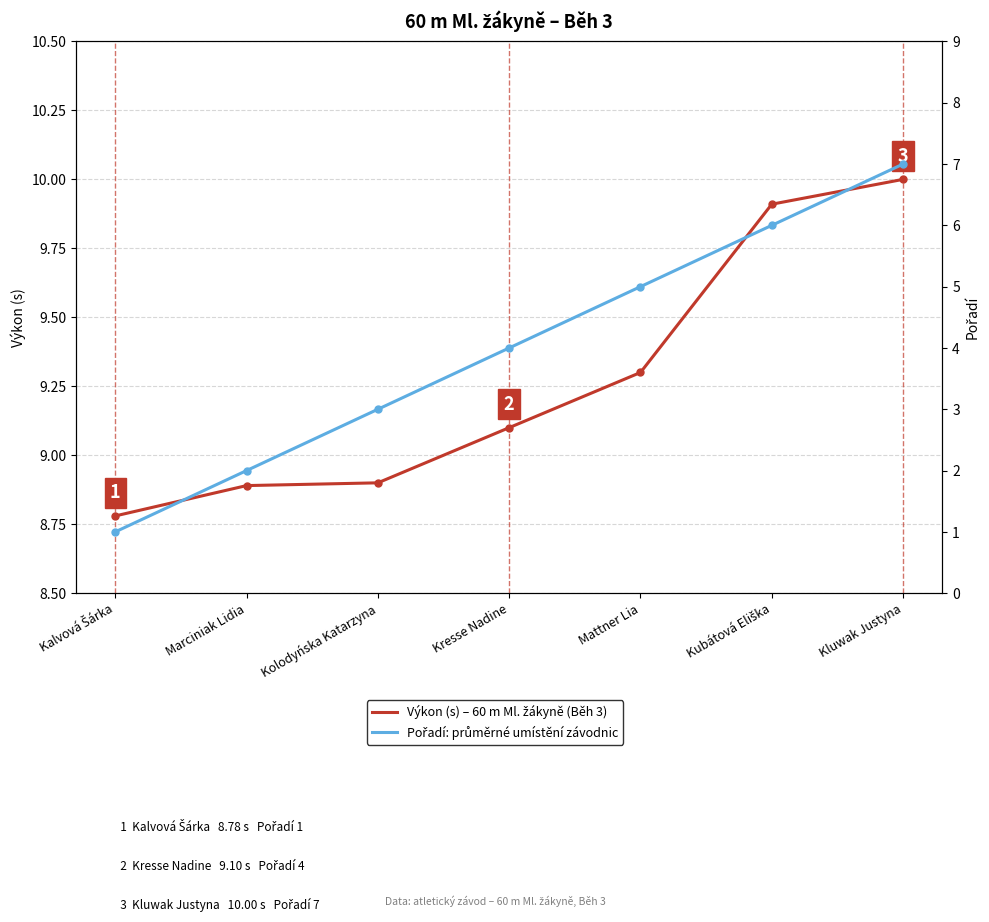

What position from the left is Kresse Nadine?

4